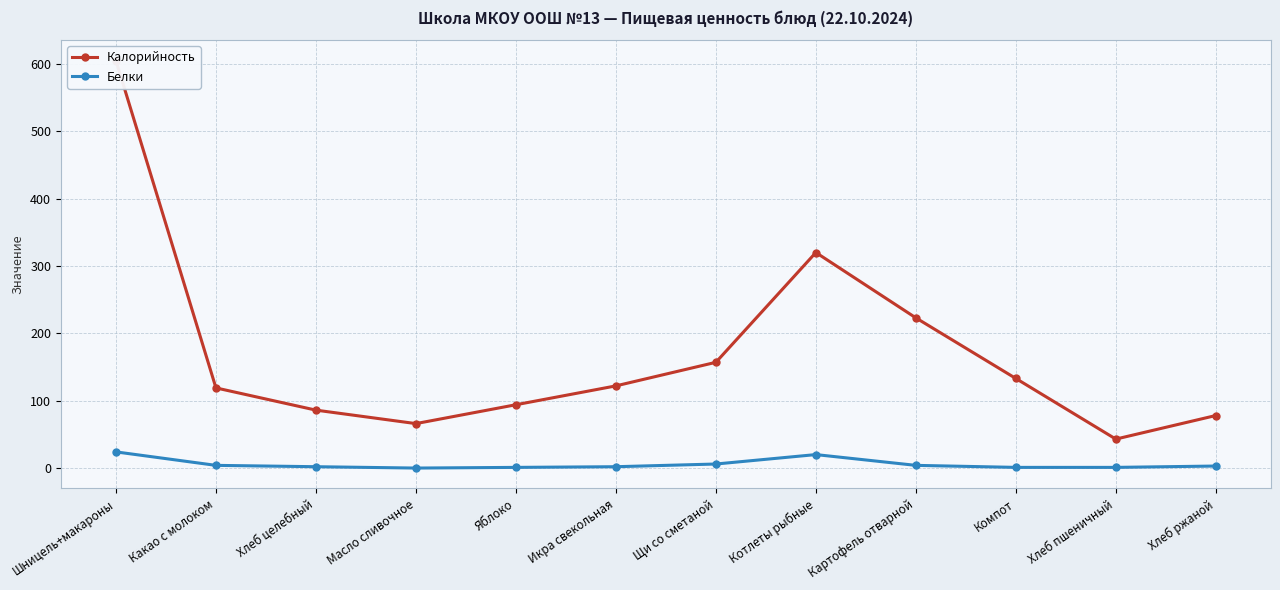

What is the difference between the Калорийность values at Хлеб пшеничный and Хлеб ржаной?

35